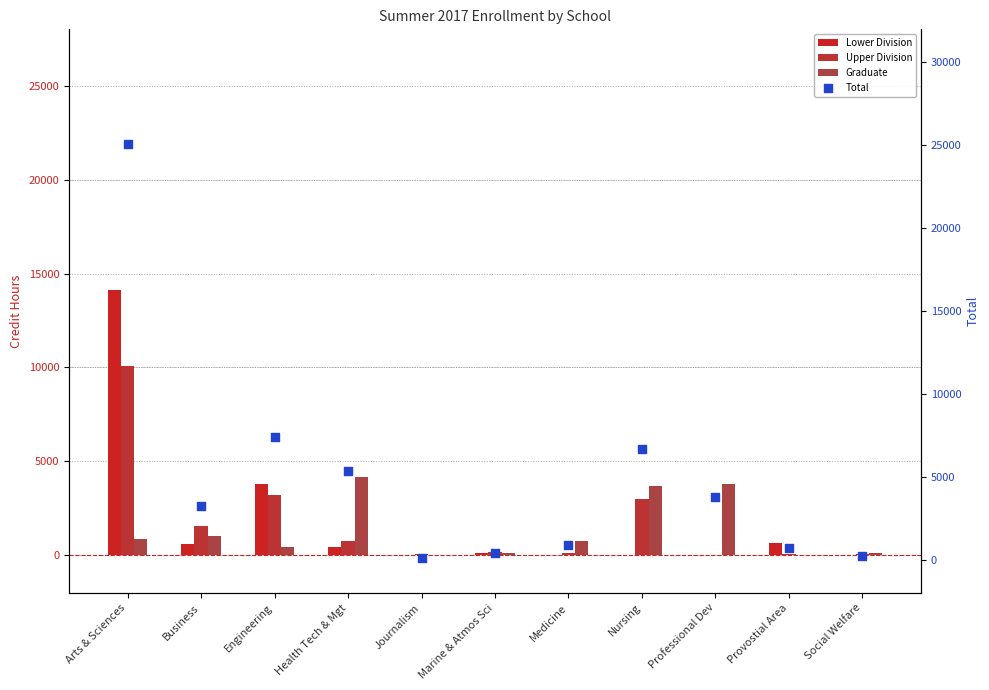

What are all the series names shown in the legend?

Lower Division, Upper Division, Graduate, Total